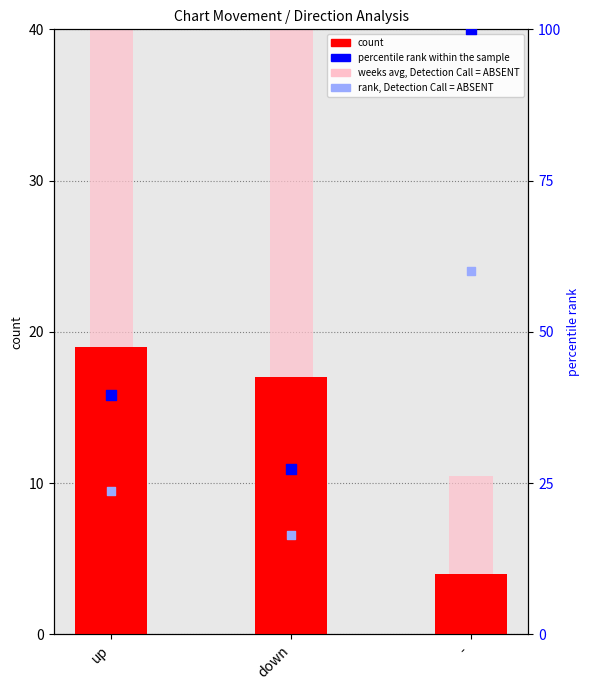

Which series has the widest spread of Y values?

weeks avg, Detection Call = ABSENT